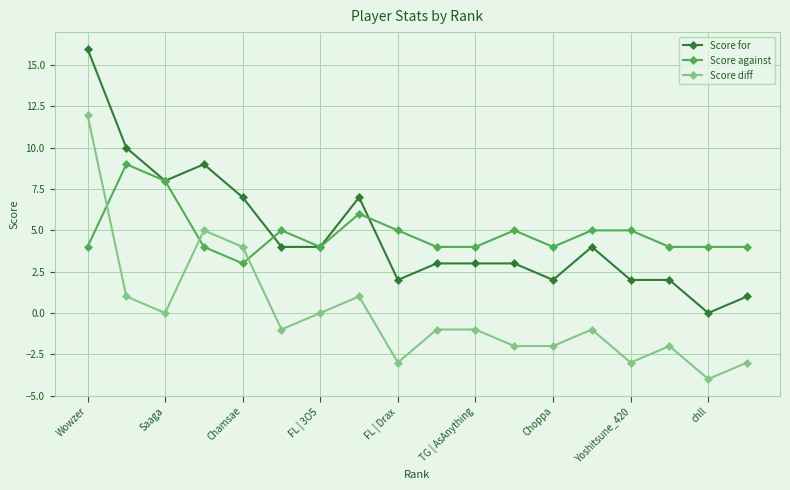

List the series in order of their peak value, lowest first.

Score against, Score diff, Score for